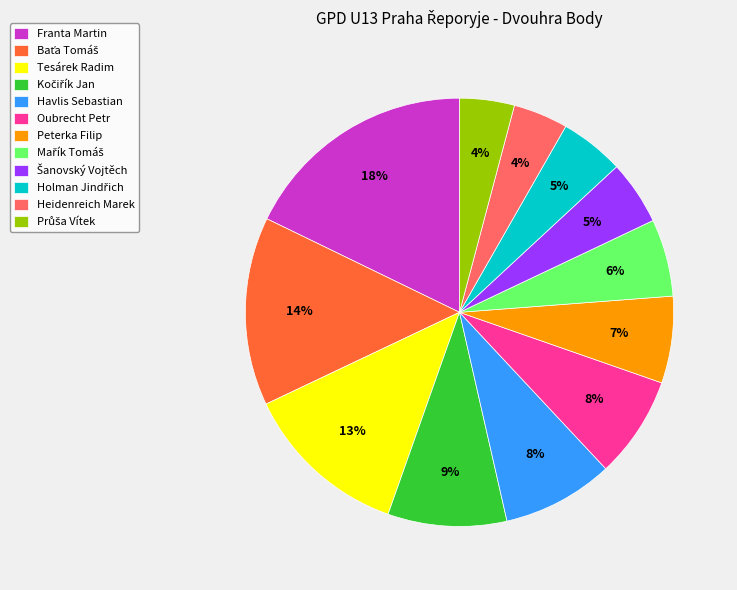

To the nearest percent, what portion does Tesárek Radim represent?

13%